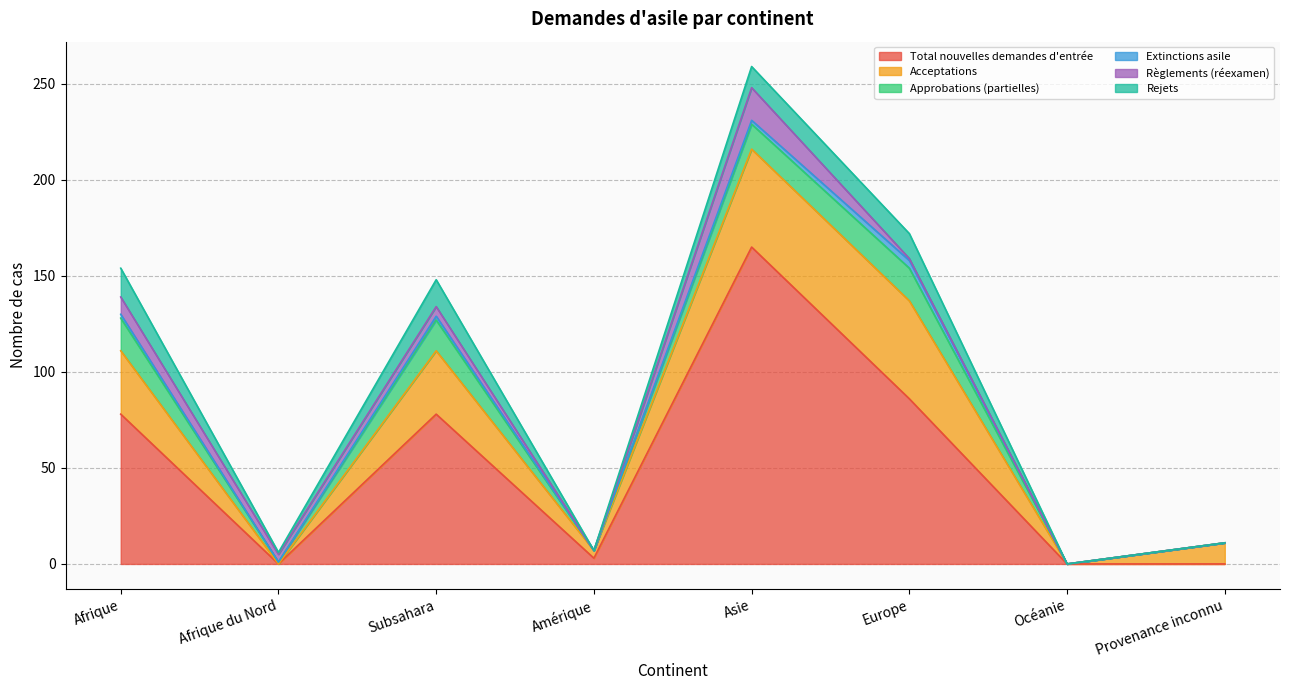

The value of Règlements (réexamen) at Europe is 1. True or false?

False